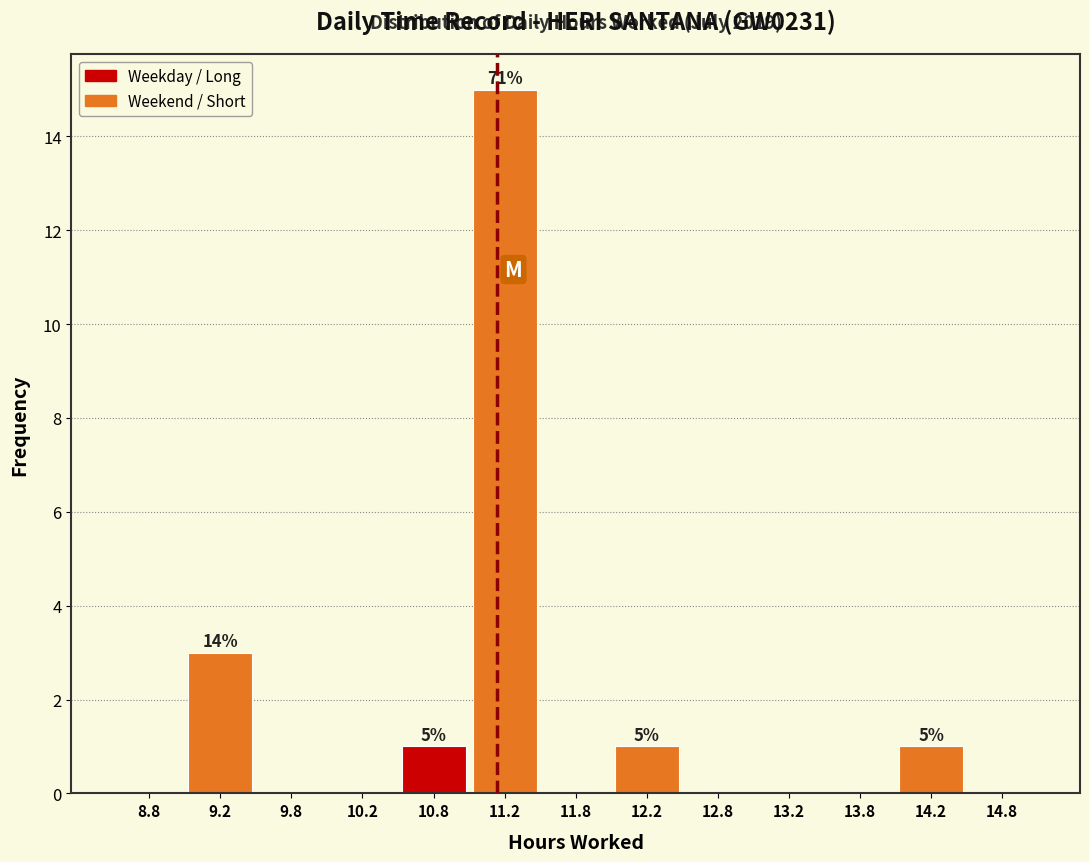

Which range on the x-axis has the tallest bar?

11.0 to 11.5